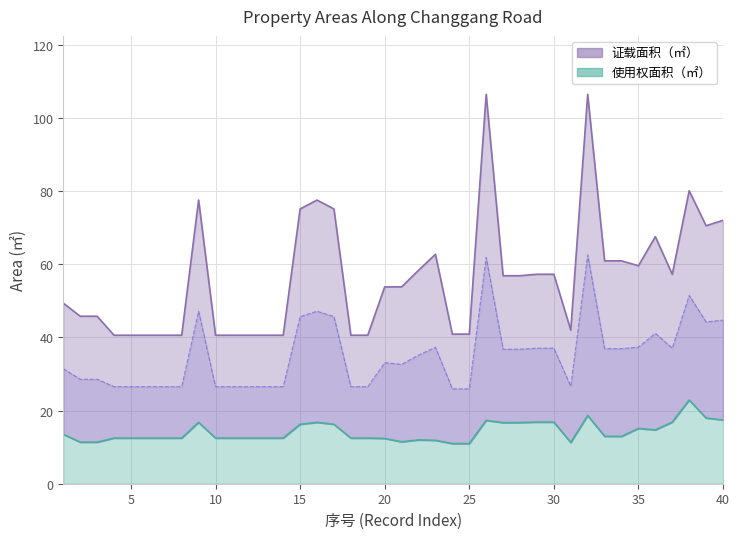

Which series has the largest total across all categories?

证载面积（㎡）